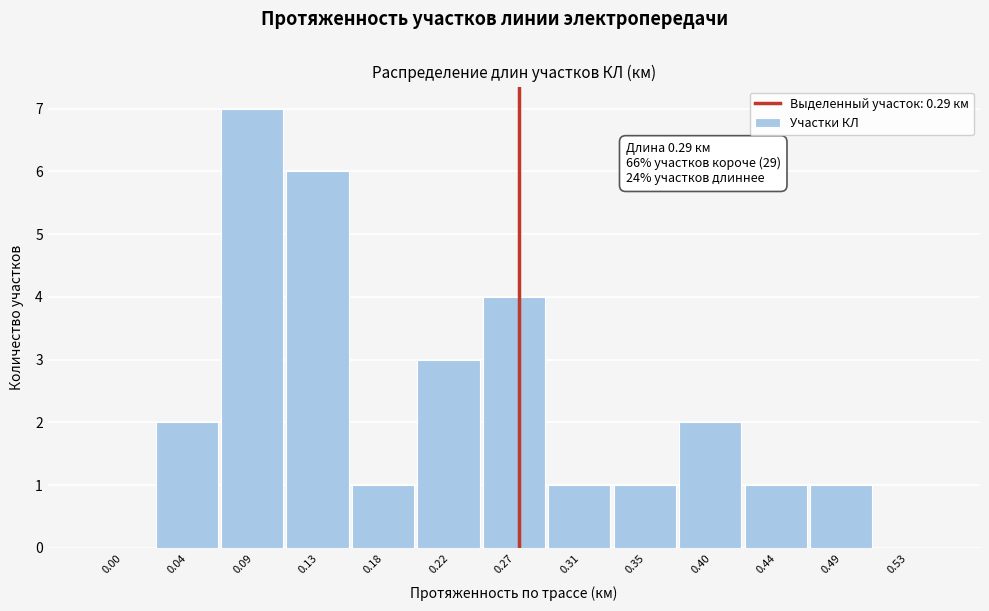

Reading left to right, extract all data points from this chart.

0.00=0	0.04=2	0.09=7	0.13=6	0.18=1	0.22=3	0.27=4	0.31=1	0.35=1	0.40=2	0.44=1	0.49=1	0.53=0